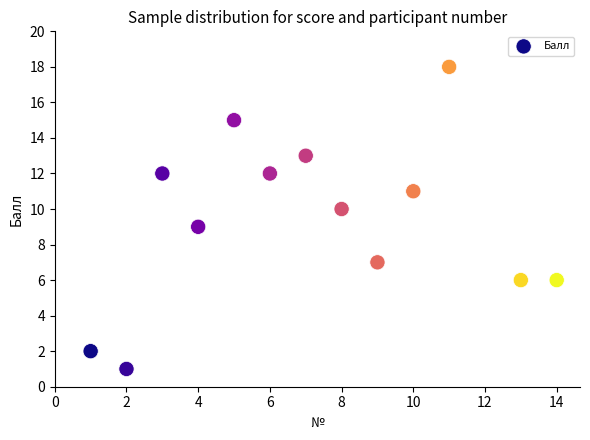

What is the range of Y values (max minus min)?

17